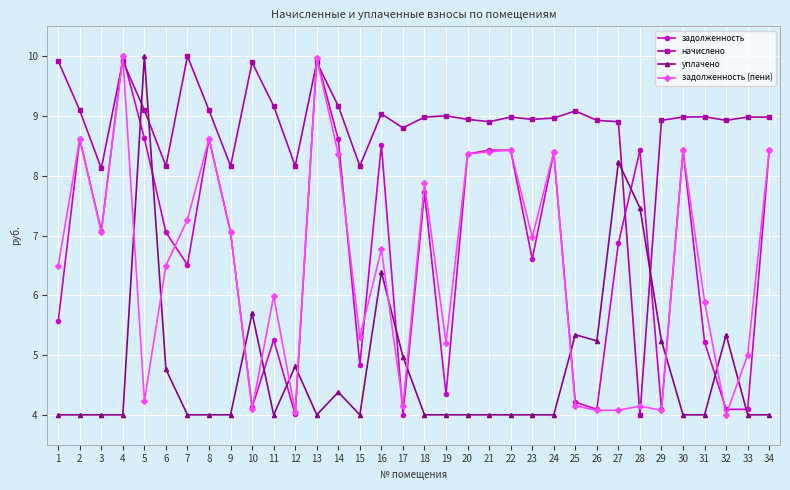

What is the minimum value shown in the chart?

4.0